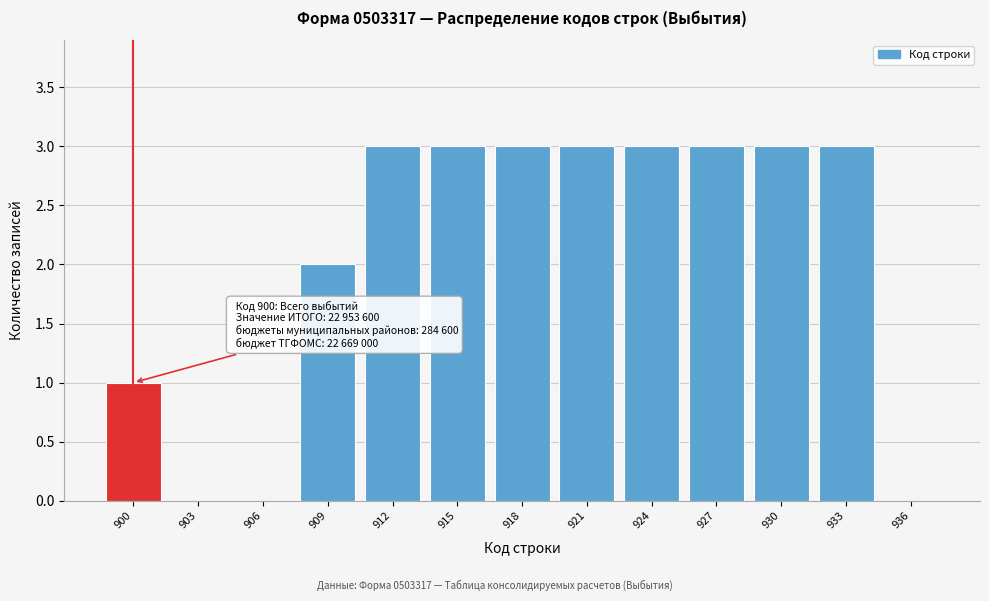

Reading right to left, extract all data points from this chart.

936=0	933=3	930=3	927=3	924=3	921=3	918=3	915=3	912=3	909=2	906=0	903=0	900=1